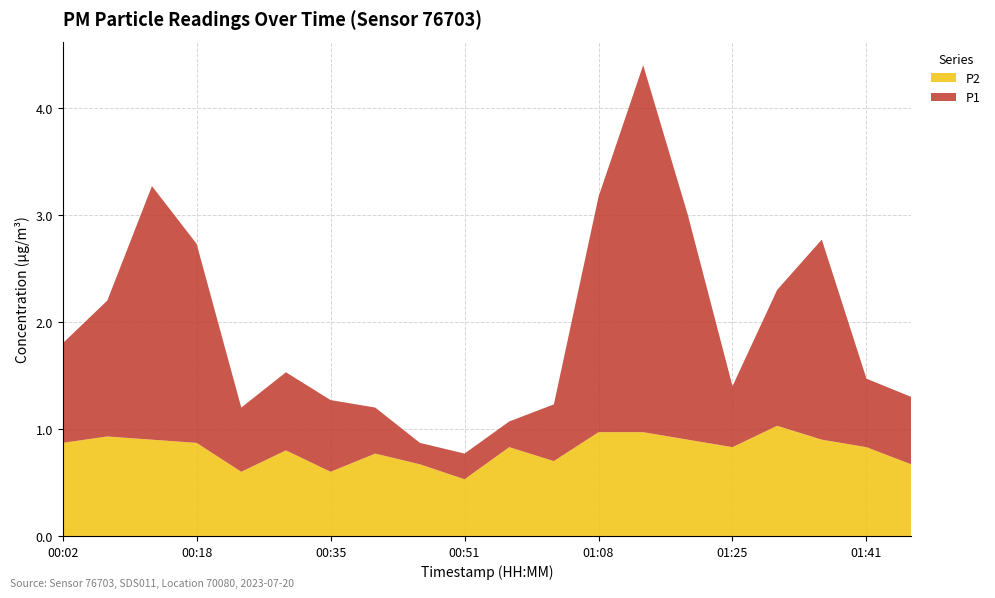

Reading right to left, transcribe all the data shown in this chart.

P1: 1.3	1.5	2.8	2.3	1.4	3.0	4.4	3.2	1.2	1.1	0.8	0.9	1.2	1.3	1.5	1.2	2.7	3.3	2.2	1.8
P2: 0.7	0.8	0.9	1.0	0.8	0.9	1.0	1.0	0.7	0.8	0.5	0.7	0.8	0.6	0.8	0.6	0.9	0.9	0.9	0.9